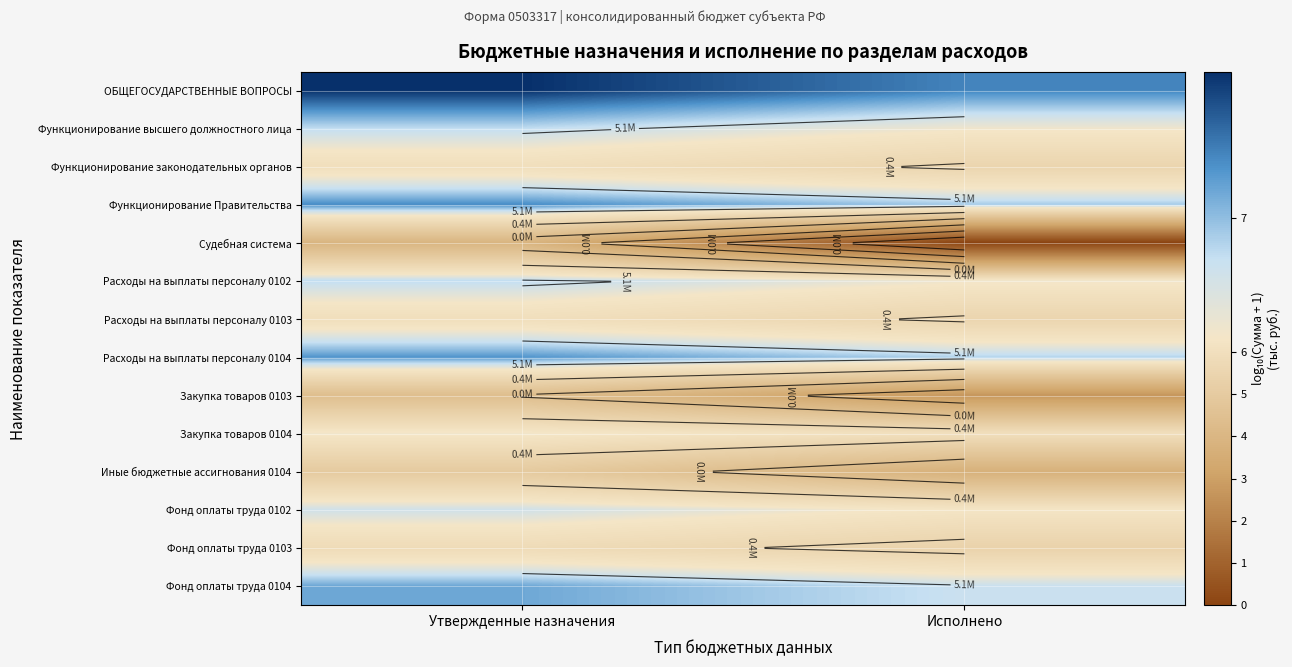

What is the approximate value of Закупка товаров 0103 at Исполнено?

2.7